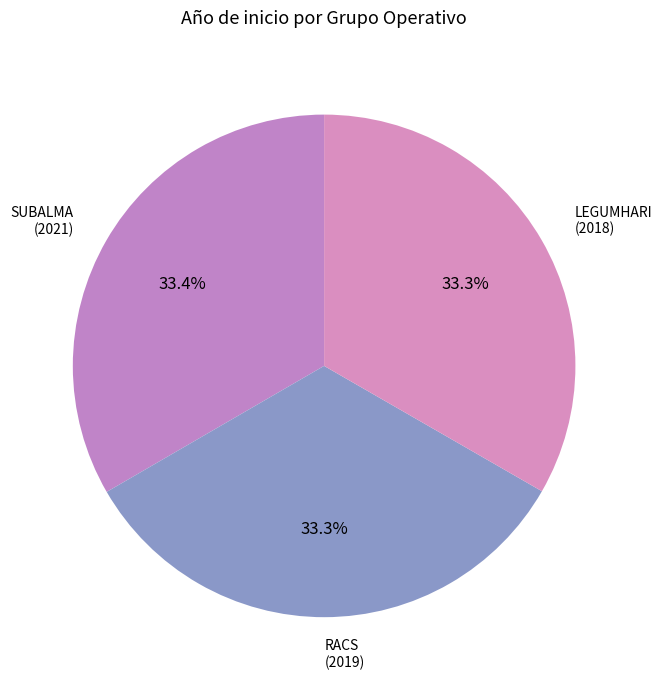

What is the ratio of the value at SUBALMA (2021) to the value at RACS (2019)?

1.0